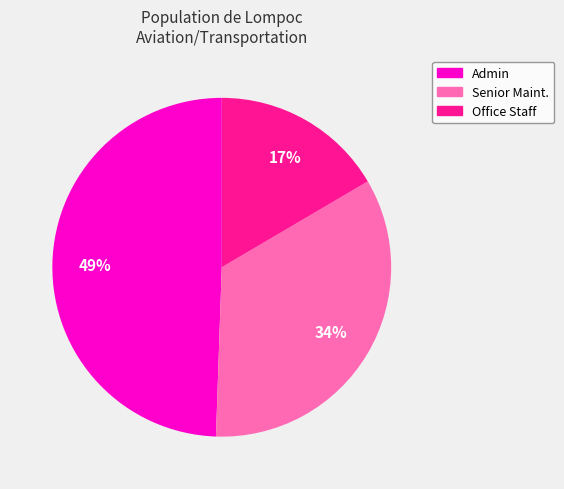

To the nearest percent, what is the average slice percentage?

33%